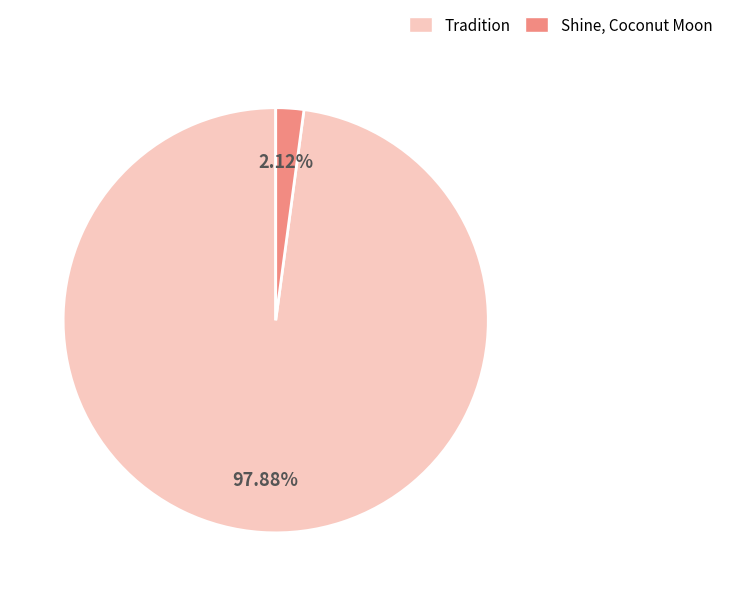

What is the majority slice?

Tradition